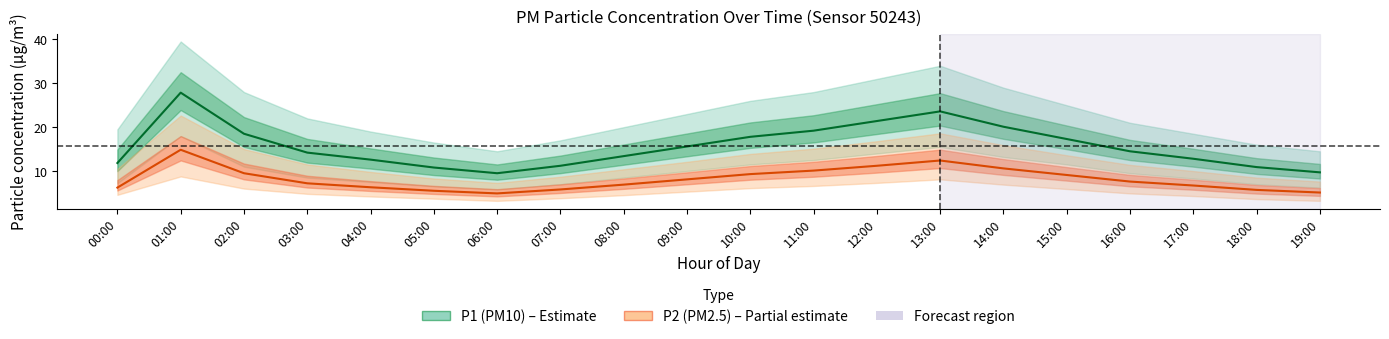

What is the smallest value displayed?

4.9